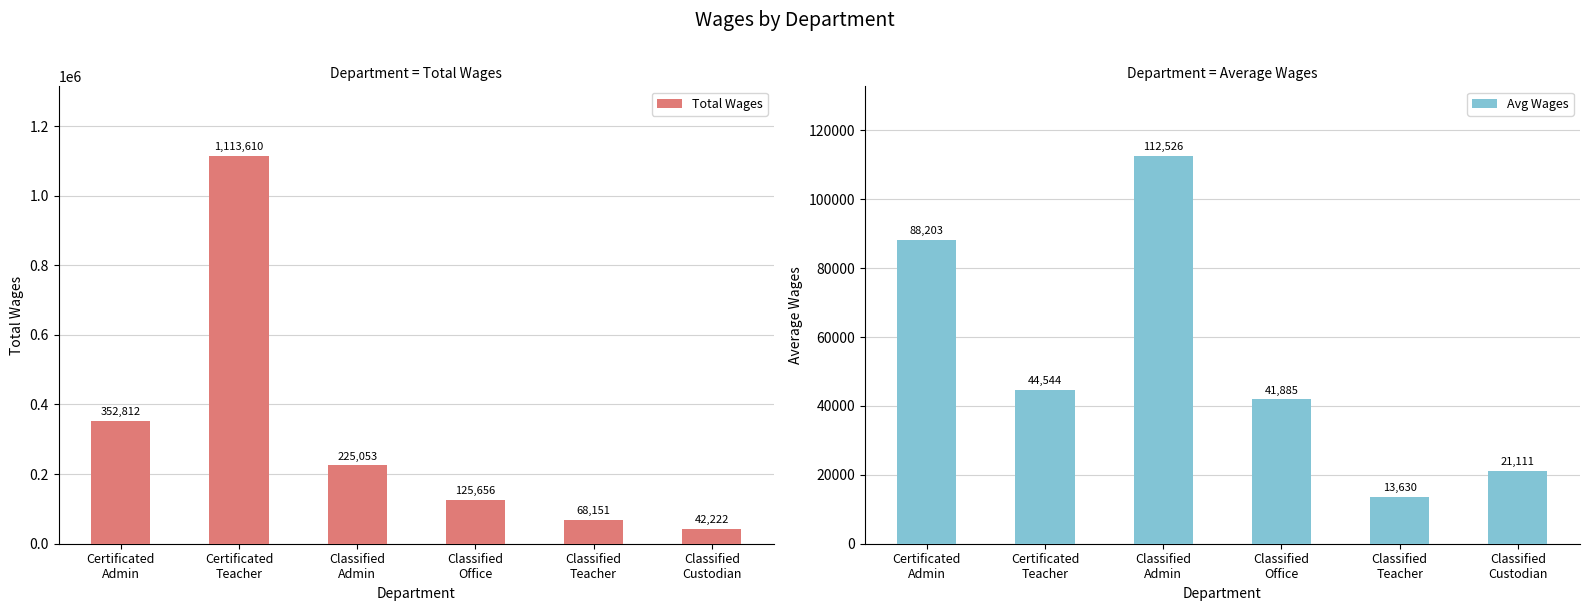

What is the difference between the second highest and minimum values in the Total Wages series?

310590